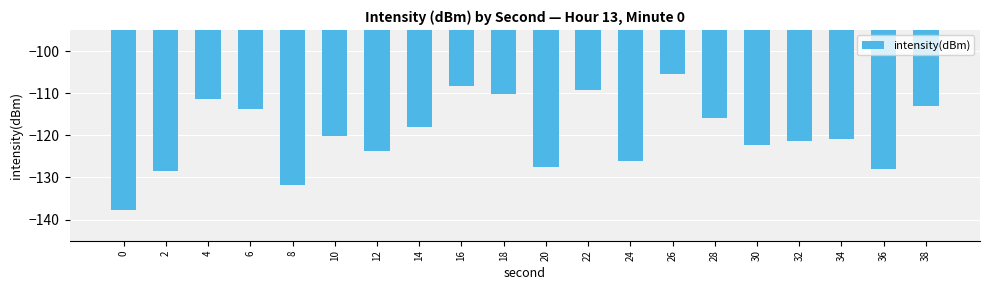

True or false: the data shows -36.4 at 12.

False